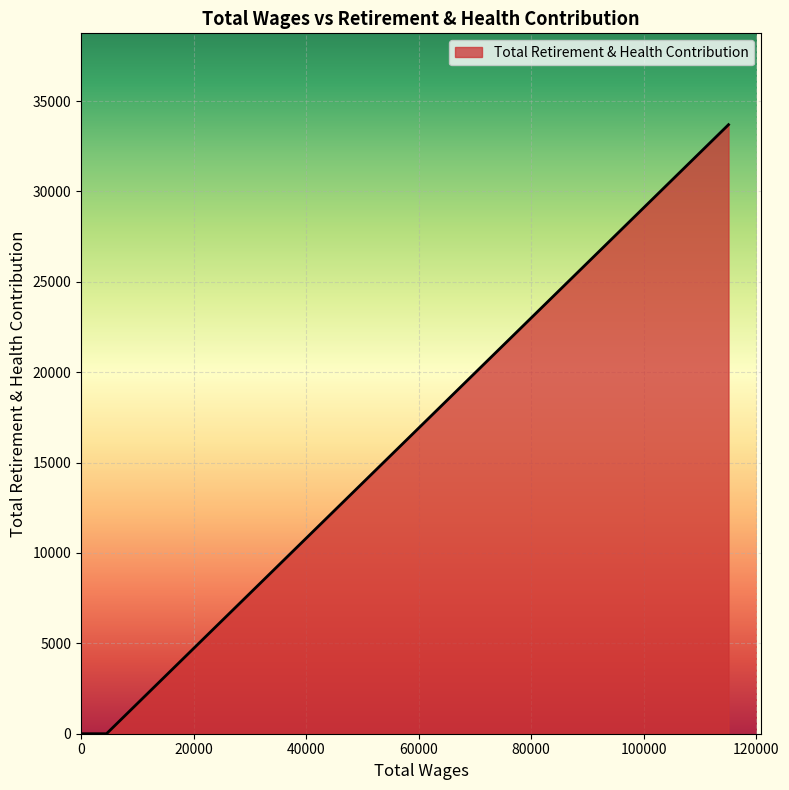

What is the average value?

4212